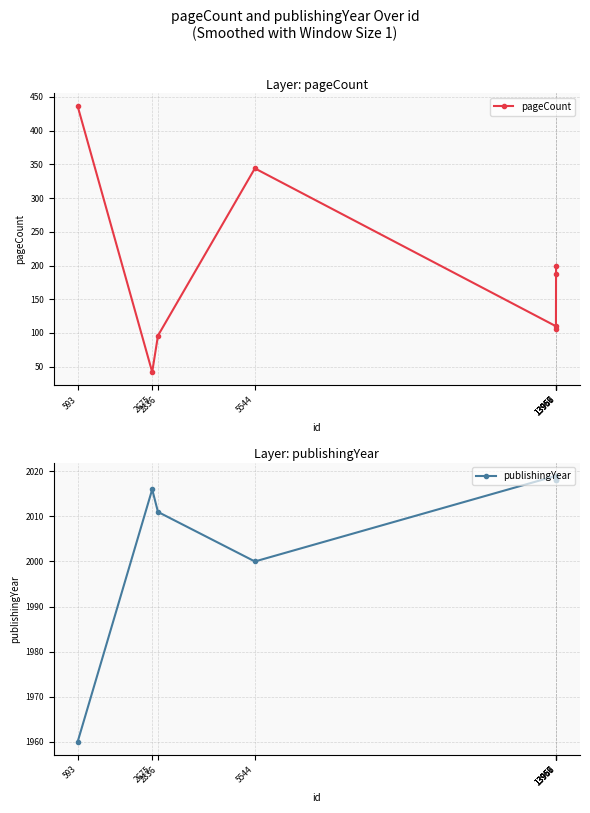

How many values in the publishingYear series exceed 2018?

2